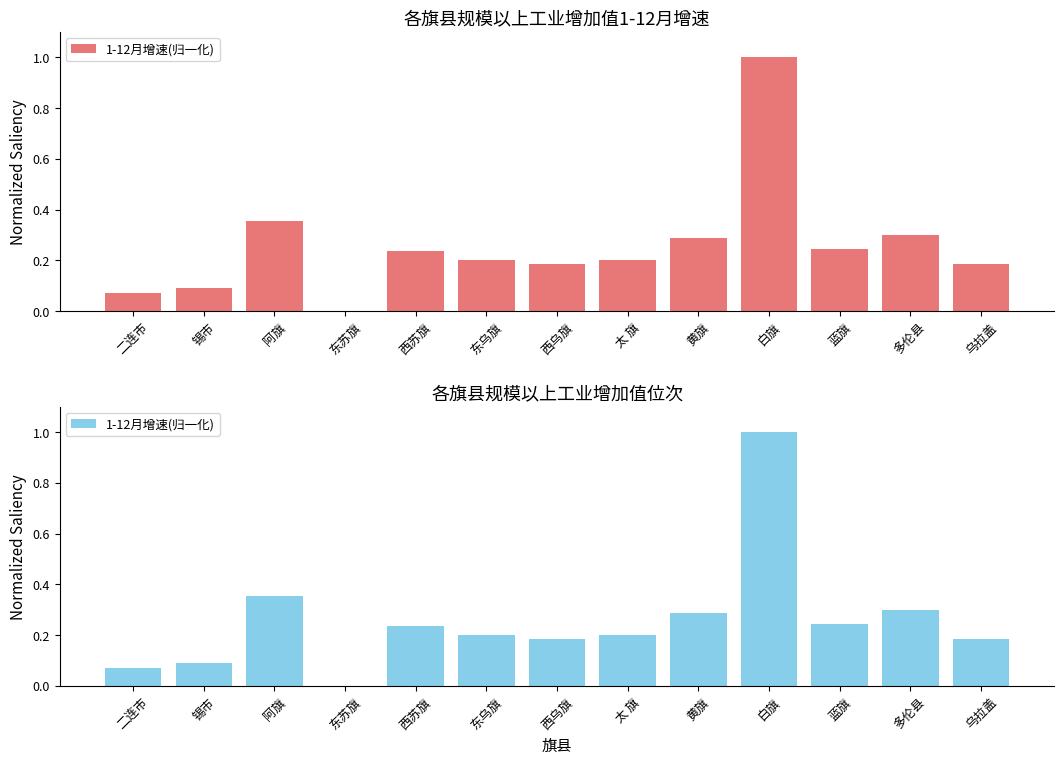

Reading left to right, transcribe all the data shown in this chart.

二连市=0.1	锡市=0.1	阿旗=0.4	东苏旗=0.0	西苏旗=0.2	东乌旗=0.2	西乌旗=0.2	太 旗=0.2	黄旗=0.3	白旗=1.0	蓝旗=0.2	多伦县=0.3	乌拉盖=0.2